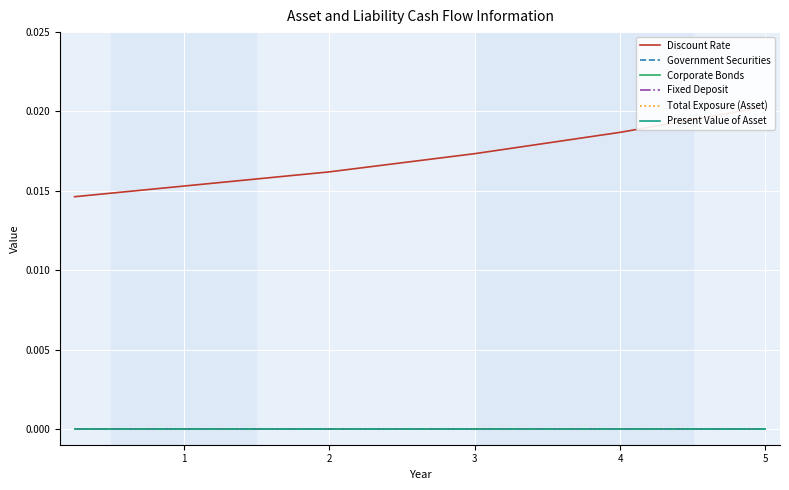

Rank the categories by Corporate Bonds value from lowest to highest.

0, 1, 2, 3, 4, 5, 6, 7